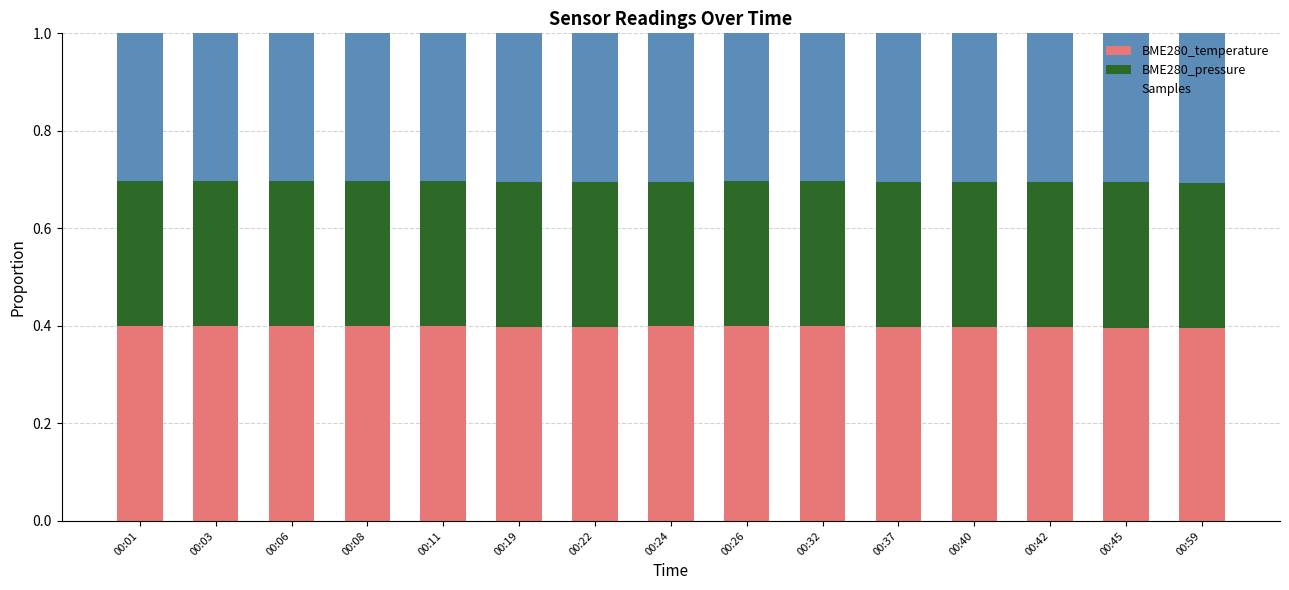

What is the minimum value for BME280_temperature?

0.4